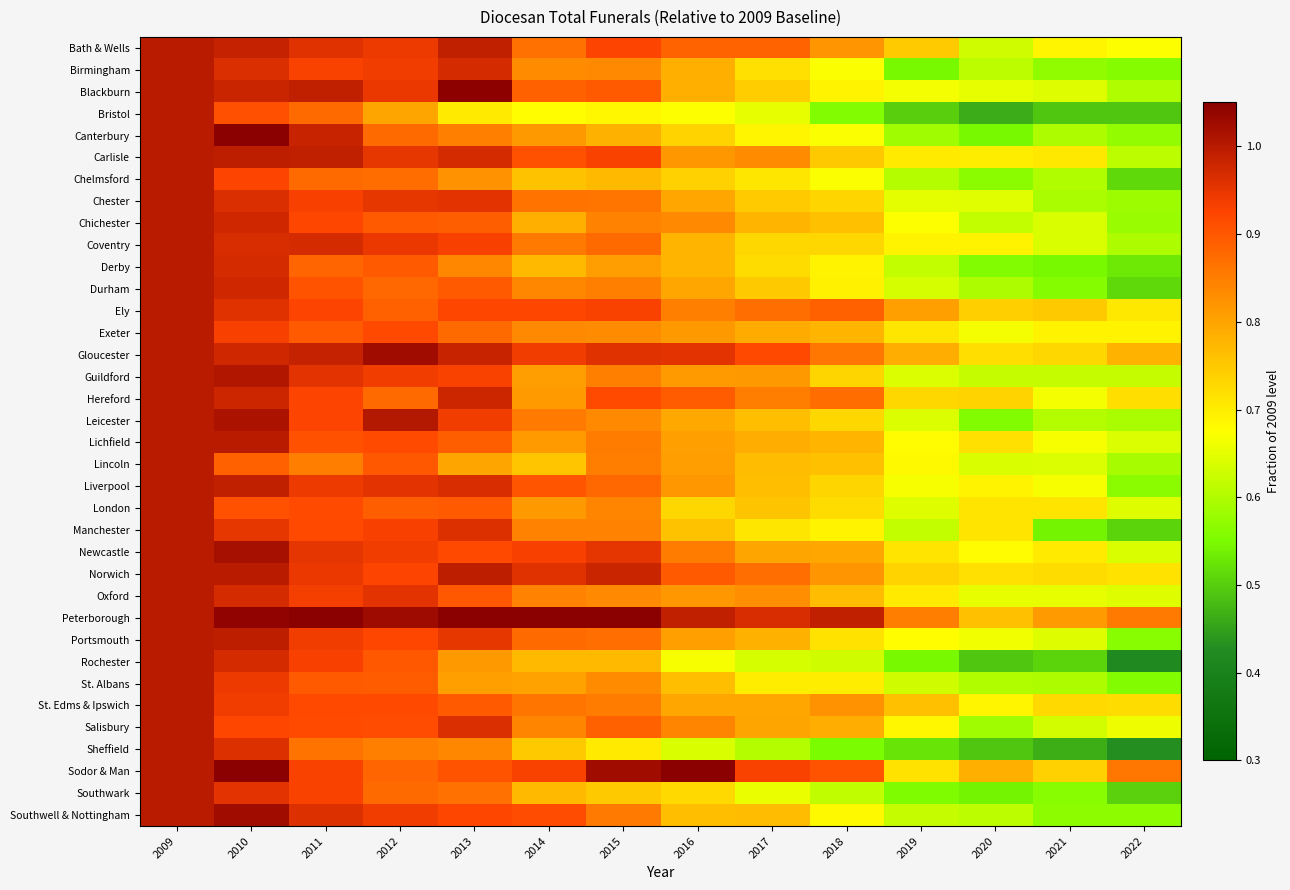

Reading left to right, transcribe all the data shown in this chart.

Bath & Wells: 2009=1.0	2010=1.0	2011=1.0	2012=0.9	2013=1.0	2014=0.9	2015=0.9	2016=0.9	2017=0.9	2018=0.8	2019=0.7	2020=0.6	2021=0.7	2022=0.7
Birmingham: 2009=1.0	2010=1.0	2011=0.9	2012=0.9	2013=1.0	2014=0.8	2015=0.8	2016=0.8	2017=0.7	2018=0.7	2019=0.5	2020=0.6	2021=0.6	2022=0.6
Blackburn: 2009=1.0	2010=1.0	2011=1.0	2012=0.9	2013=1.0	2014=0.9	2015=0.9	2016=0.8	2017=0.7	2018=0.7	2019=0.7	2020=0.7	2021=0.6	2022=0.6
Bristol: 2009=1.0	2010=0.9	2011=0.9	2012=0.8	2013=0.7	2014=0.7	2015=0.7	2016=0.7	2017=0.7	2018=0.6	2019=0.5	2020=0.5	2021=0.5	2022=0.5
Canterbury: 2009=1.0	2010=1.1	2011=1.0	2012=0.9	2013=0.8	2014=0.8	2015=0.8	2016=0.7	2017=0.7	2018=0.7	2019=0.6	2020=0.5	2021=0.6	2022=0.6
Carlisle: 2009=1.0	2010=1.0	2011=1.0	2012=0.9	2013=1.0	2014=0.9	2015=0.9	2016=0.8	2017=0.8	2018=0.8	2019=0.7	2020=0.7	2021=0.7	2022=0.6
Chelmsford: 2009=1.0	2010=0.9	2011=0.9	2012=0.9	2013=0.8	2014=0.8	2015=0.8	2016=0.7	2017=0.7	2018=0.7	2019=0.6	2020=0.6	2021=0.6	2022=0.5
Chester: 2009=1.0	2010=1.0	2011=0.9	2012=0.9	2013=1.0	2014=0.9	2015=0.9	2016=0.8	2017=0.7	2018=0.7	2019=0.7	2020=0.6	2021=0.6	2022=0.6
Chichester: 2009=1.0	2010=1.0	2011=0.9	2012=0.9	2013=0.9	2014=0.8	2015=0.8	2016=0.8	2017=0.8	2018=0.8	2019=0.7	2020=0.6	2021=0.6	2022=0.6
Coventry: 2009=1.0	2010=1.0	2011=1.0	2012=0.9	2013=0.9	2014=0.9	2015=0.9	2016=0.8	2017=0.7	2018=0.7	2019=0.7	2020=0.7	2021=0.6	2022=0.6
Derby: 2009=1.0	2010=1.0	2011=0.9	2012=0.9	2013=0.8	2014=0.8	2015=0.8	2016=0.8	2017=0.7	2018=0.7	2019=0.6	2020=0.6	2021=0.5	2022=0.5
Durham: 2009=1.0	2010=1.0	2011=0.9	2012=0.9	2013=0.9	2014=0.8	2015=0.8	2016=0.8	2017=0.8	2018=0.7	2019=0.6	2020=0.6	2021=0.6	2022=0.5
Ely: 2009=1.0	2010=1.0	2011=0.9	2012=0.9	2013=0.9	2014=0.9	2015=0.9	2016=0.8	2017=0.9	2018=0.9	2019=0.8	2020=0.7	2021=0.8	2022=0.7
Exeter: 2009=1.0	2010=0.9	2011=0.9	2012=0.9	2013=0.9	2014=0.8	2015=0.8	2016=0.8	2017=0.8	2018=0.8	2019=0.7	2020=0.7	2021=0.7	2022=0.7
Gloucester: 2009=1.0	2010=1.0	2011=1.0	2012=1.0	2013=1.0	2014=0.9	2015=1.0	2016=1.0	2017=0.9	2018=0.9	2019=0.8	2020=0.7	2021=0.7	2022=0.8
Guildford: 2009=1.0	2010=1.0	2011=1.0	2012=0.9	2013=0.9	2014=0.8	2015=0.8	2016=0.8	2017=0.8	2018=0.7	2019=0.6	2020=0.6	2021=0.6	2022=0.6
Hereford: 2009=1.0	2010=1.0	2011=0.9	2012=0.9	2013=1.0	2014=0.8	2015=0.9	2016=0.9	2017=0.8	2018=0.9	2019=0.7	2020=0.7	2021=0.7	2022=0.7
Leicester: 2009=1.0	2010=1.0	2011=0.9	2012=1.0	2013=0.9	2014=0.9	2015=0.8	2016=0.8	2017=0.8	2018=0.7	2019=0.6	2020=0.6	2021=0.6	2022=0.6
Lichfield: 2009=1.0	2010=1.0	2011=0.9	2012=0.9	2013=0.9	2014=0.8	2015=0.9	2016=0.8	2017=0.8	2018=0.8	2019=0.7	2020=0.7	2021=0.7	2022=0.6
Lincoln: 2009=1.0	2010=0.9	2011=0.9	2012=0.9	2013=0.8	2014=0.8	2015=0.8	2016=0.8	2017=0.8	2018=0.8	2019=0.7	2020=0.6	2021=0.6	2022=0.6
Liverpool: 2009=1.0	2010=1.0	2011=0.9	2012=1.0	2013=1.0	2014=0.9	2015=0.9	2016=0.8	2017=0.8	2018=0.7	2019=0.7	2020=0.7	2021=0.7	2022=0.6
London: 2009=1.0	2010=0.9	2011=0.9	2012=0.9	2013=0.9	2014=0.8	2015=0.8	2016=0.7	2017=0.8	2018=0.7	2019=0.6	2020=0.7	2021=0.7	2022=0.6
Manchester: 2009=1.0	2010=0.9	2011=0.9	2012=0.9	2013=1.0	2014=0.8	2015=0.8	2016=0.8	2017=0.7	2018=0.7	2019=0.6	2020=0.7	2021=0.5	2022=0.5
Newcastle: 2009=1.0	2010=1.0	2011=1.0	2012=0.9	2013=0.9	2014=0.9	2015=1.0	2016=0.9	2017=0.8	2018=0.8	2019=0.7	2020=0.7	2021=0.7	2022=0.6
Norwich: 2009=1.0	2010=1.0	2011=0.9	2012=0.9	2013=1.0	2014=1.0	2015=1.0	2016=0.9	2017=0.9	2018=0.8	2019=0.7	2020=0.7	2021=0.7	2022=0.7
Oxford: 2009=1.0	2010=1.0	2011=0.9	2012=1.0	2013=0.9	2014=0.8	2015=0.8	2016=0.8	2017=0.8	2018=0.8	2019=0.7	2020=0.7	2021=0.7	2022=0.6
Peterborough: 2009=1.0	2010=1.0	2011=1.1	2012=1.0	2013=1.1	2014=1.1	2015=1.1	2016=1.0	2017=1.0	2018=1.0	2019=0.8	2020=0.8	2021=0.8	2022=0.9
Portsmouth: 2009=1.0	2010=1.0	2011=0.9	2012=0.9	2013=0.9	2014=0.9	2015=0.9	2016=0.8	2017=0.8	2018=0.7	2019=0.7	2020=0.7	2021=0.6	2022=0.6
Rochester: 2009=1.0	2010=1.0	2011=0.9	2012=0.9	2013=0.8	2014=0.8	2015=0.8	2016=0.7	2017=0.6	2018=0.6	2019=0.5	2020=0.5	2021=0.5	2022=0.4
St. Albans: 2009=1.0	2010=0.9	2011=0.9	2012=0.9	2013=0.8	2014=0.8	2015=0.8	2016=0.8	2017=0.7	2018=0.7	2019=0.6	2020=0.6	2021=0.6	2022=0.6
St. Edms & Ipswich: 2009=1.0	2010=0.9	2011=0.9	2012=0.9	2013=0.9	2014=0.9	2015=0.9	2016=0.8	2017=0.8	2018=0.8	2019=0.8	2020=0.7	2021=0.7	2022=0.7
Salisbury: 2009=1.0	2010=0.9	2011=0.9	2012=0.9	2013=1.0	2014=0.8	2015=0.9	2016=0.8	2017=0.8	2018=0.8	2019=0.7	2020=0.6	2021=0.6	2022=0.7
Sheffield: 2009=1.0	2010=1.0	2011=0.9	2012=0.8	2013=0.8	2014=0.8	2015=0.7	2016=0.6	2017=0.6	2018=0.6	2019=0.5	2020=0.5	2021=0.5	2022=0.4
Sodor & Man: 2009=1.0	2010=1.1	2011=0.9	2012=0.9	2013=0.9	2014=0.9	2015=1.0	2016=1.1	2017=0.9	2018=0.9	2019=0.7	2020=0.8	2021=0.7	2022=0.9
Southwark: 2009=1.0	2010=1.0	2011=0.9	2012=0.9	2013=0.9	2014=0.8	2015=0.8	2016=0.7	2017=0.7	2018=0.6	2019=0.6	2020=0.5	2021=0.6	2022=0.5
Southwell & Nottingham: 2009=1.0	2010=1.0	2011=1.0	2012=0.9	2013=0.9	2014=0.9	2015=0.9	2016=0.8	2017=0.8	2018=0.7	2019=0.6	2020=0.6	2021=0.6	2022=0.6